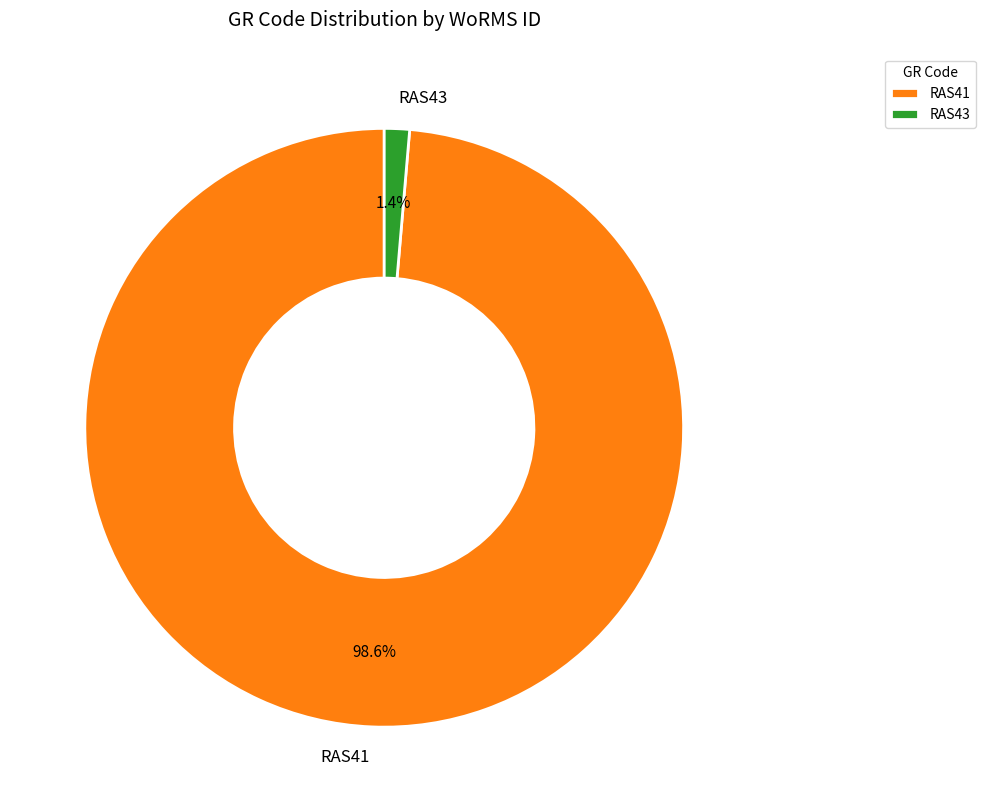

Which slice represents more than half of the pie?

RAS41